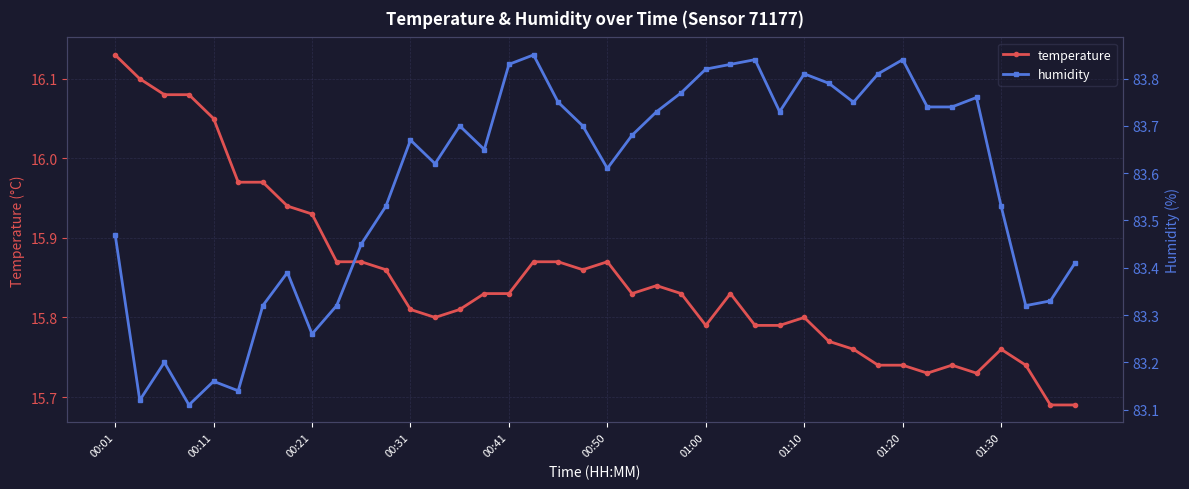

True or false: temperature and humidity cross at least once.

False